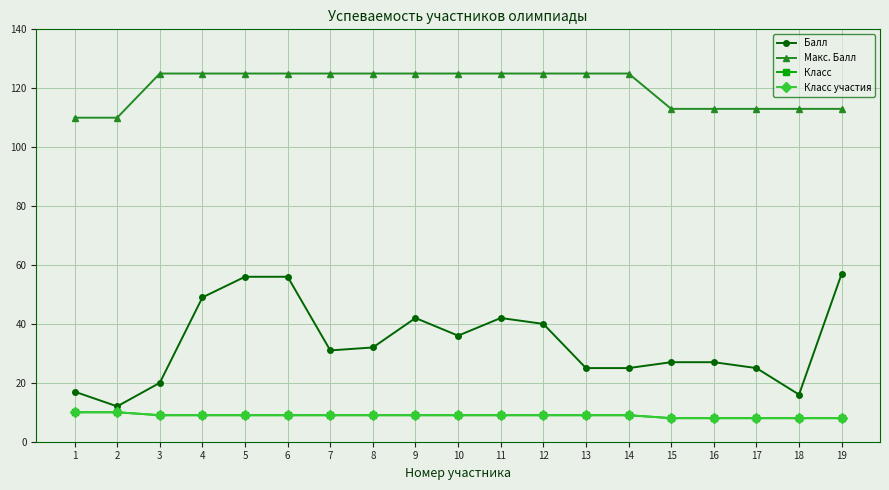

What value does the Балл series have at 18, to the nearest 5?

15